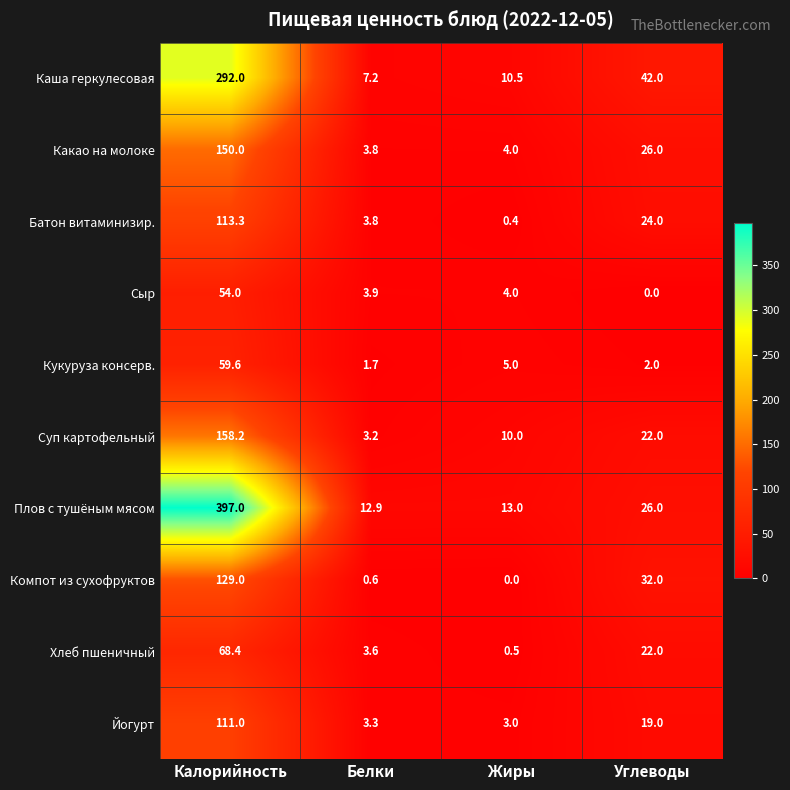

What is the average value of the Кукуруза консерв. series?

17.1